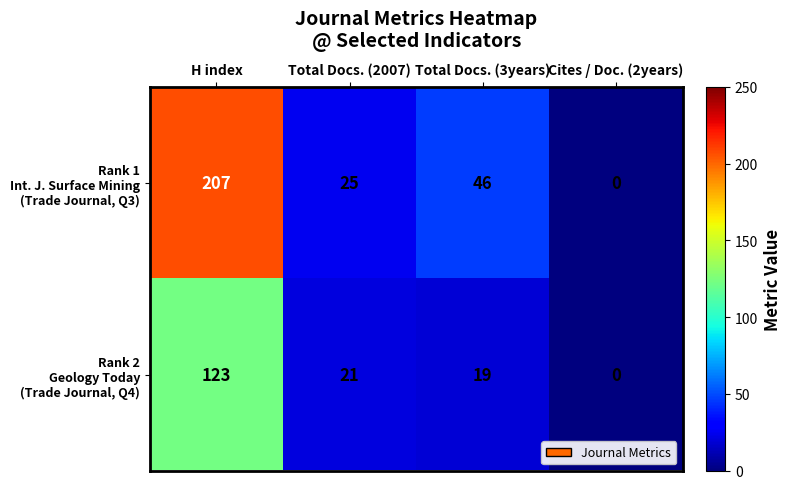

Which label corresponds to the largest value in the chart?

H index